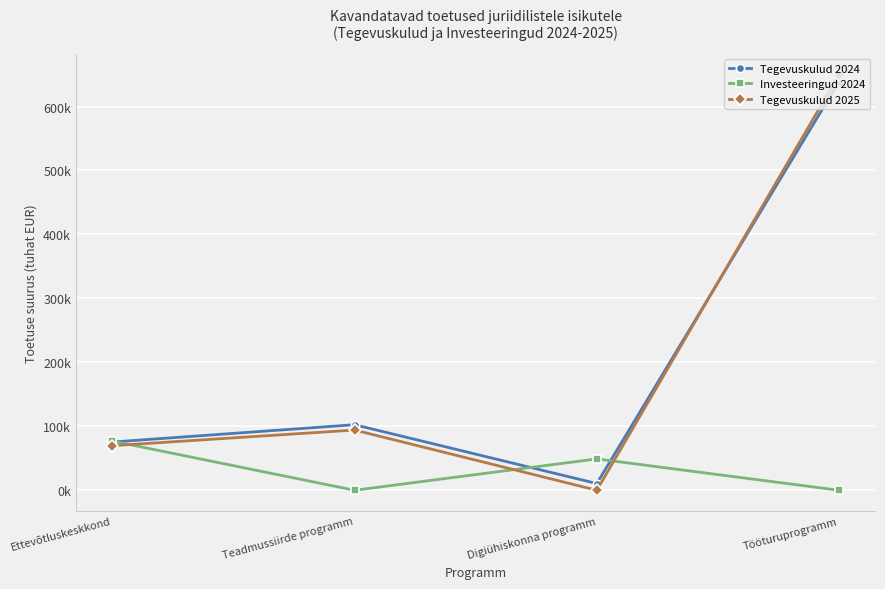

True or false: Investeeringud 2024 has a value of 40.5 at Teadmussiirde programm.

False